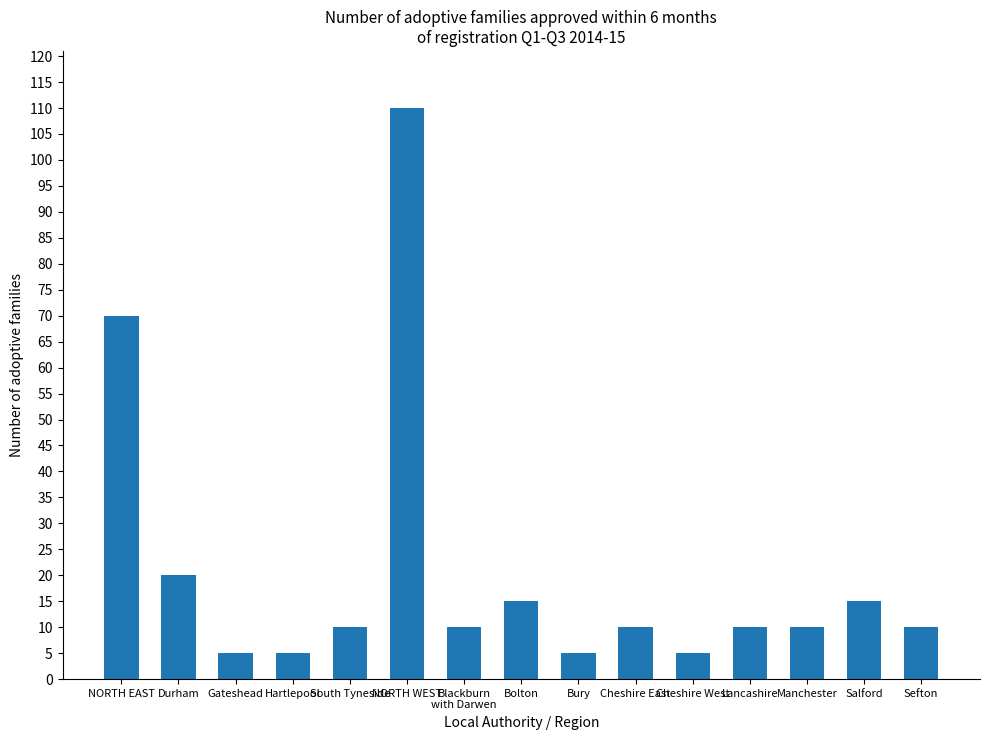

Count the number of categories in the chart.

15